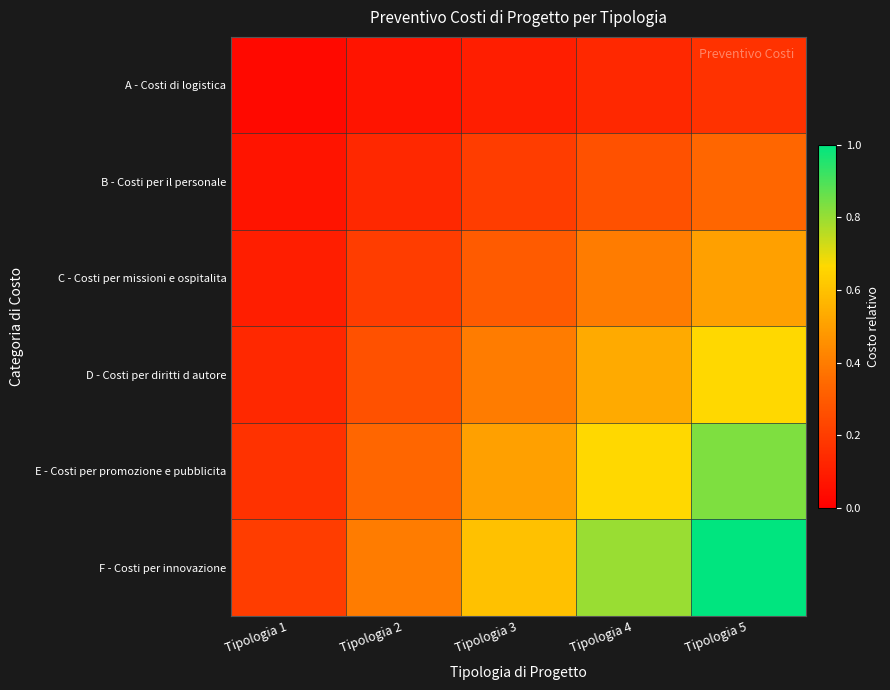

Which category has the highest value across all series?

Tipologia 5